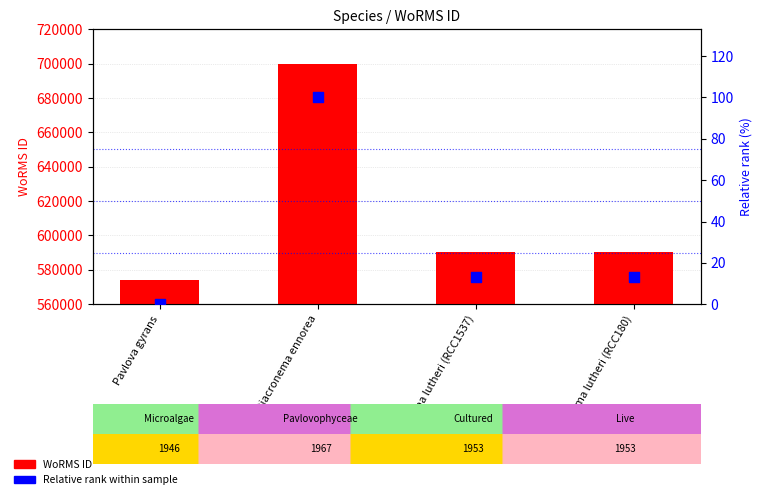

Is the value of Relative rank within sample at Diacronema lutheri (RCC180) greater than the value of WoRMS ID at Diacronema ennorea?

No